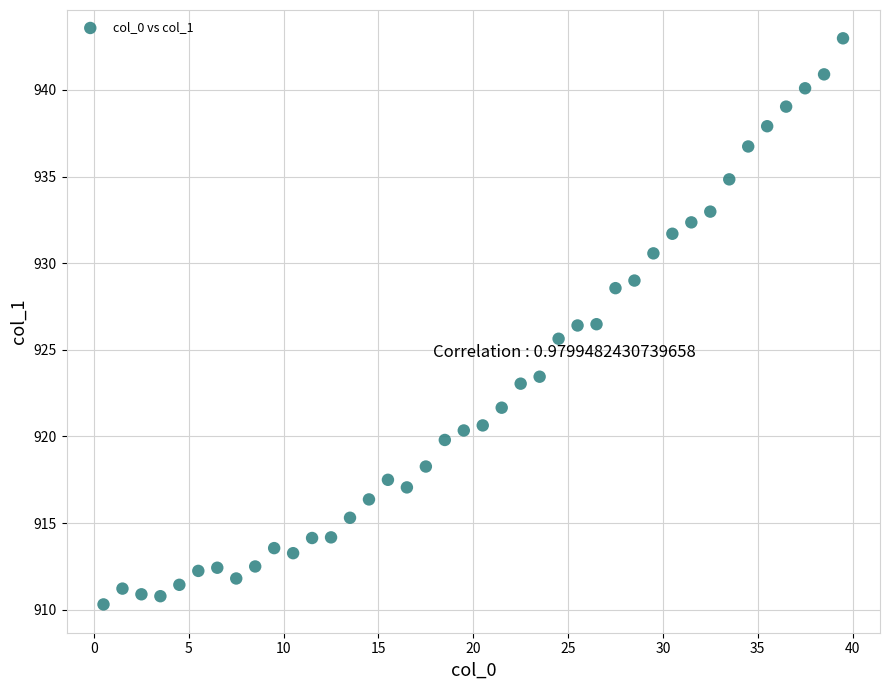

What is the range of X values (max minus min)?

39.0